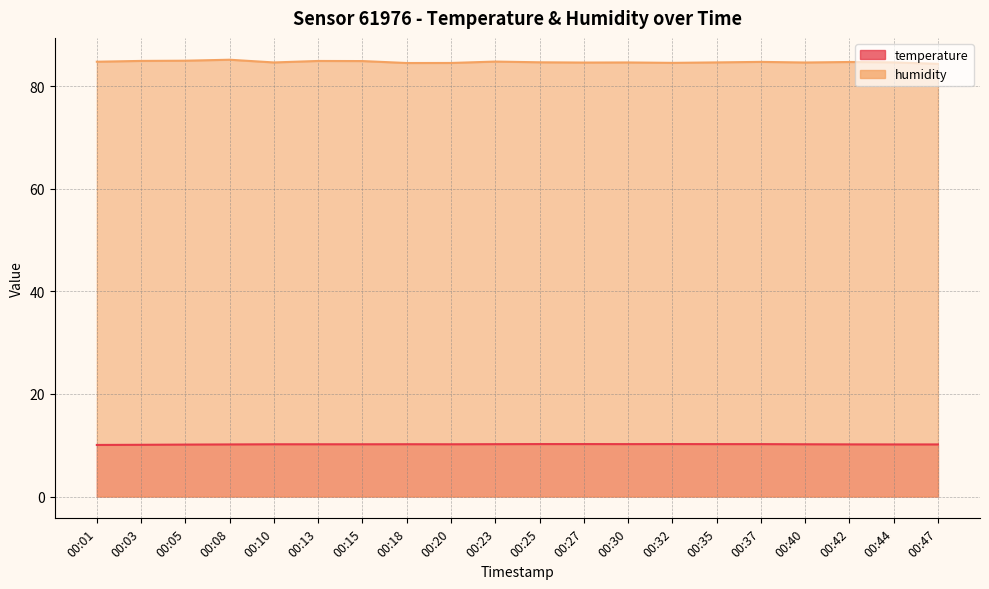

List the series in order of their peak value, highest first.

humidity, temperature